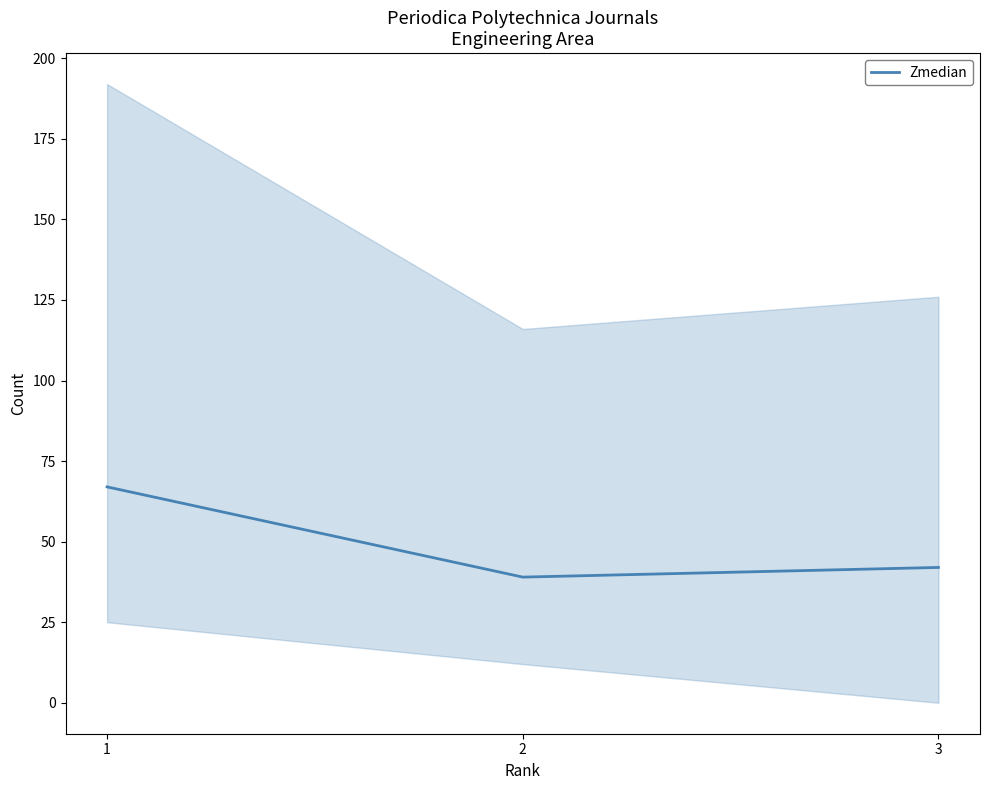

Rank the categories by value from highest to lowest.

1, 3, 2